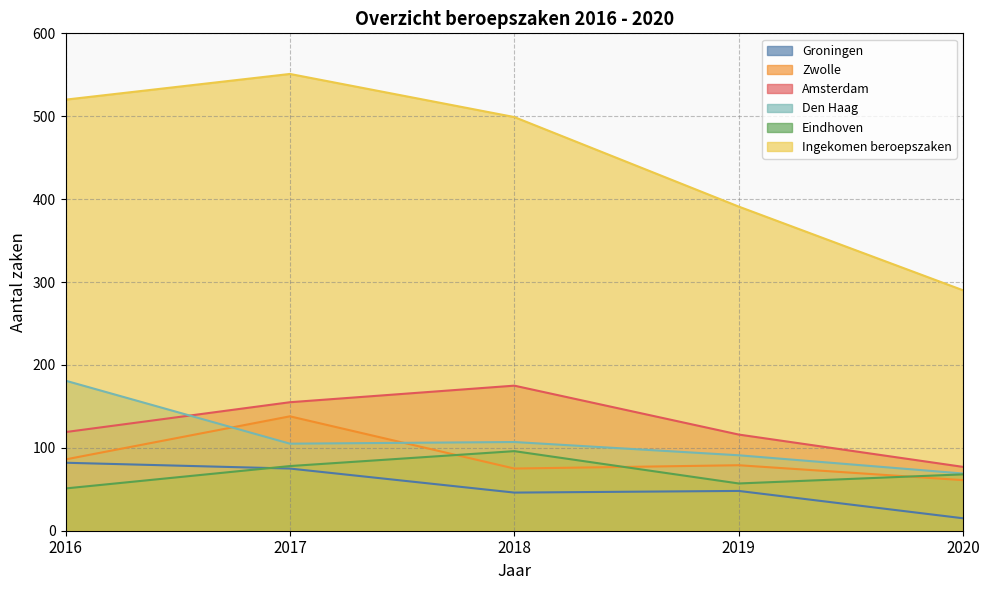

How many lines are shown in the chart?

6